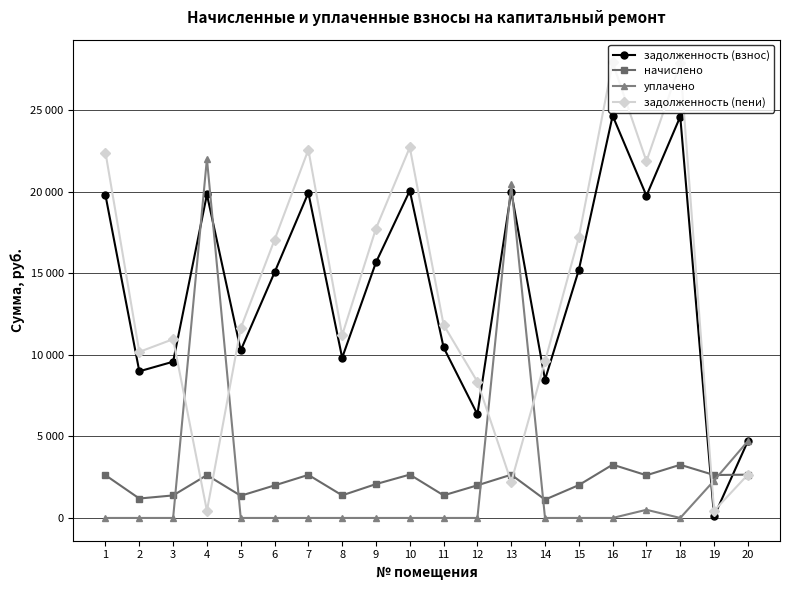

Is this an area chart (filled region under the line)?

No